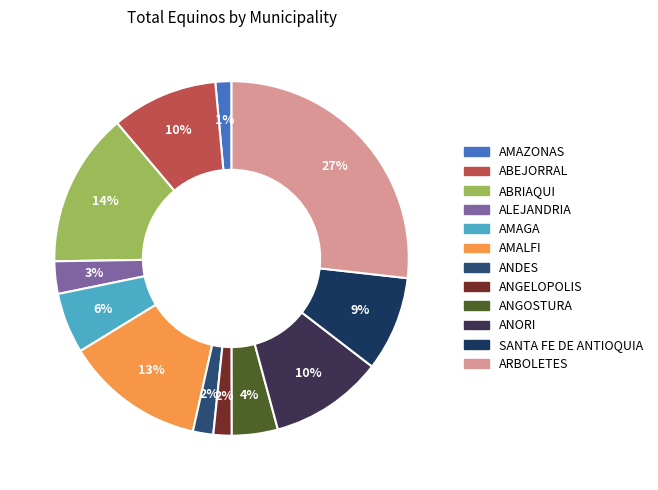

How many slices are in this pie chart?

12